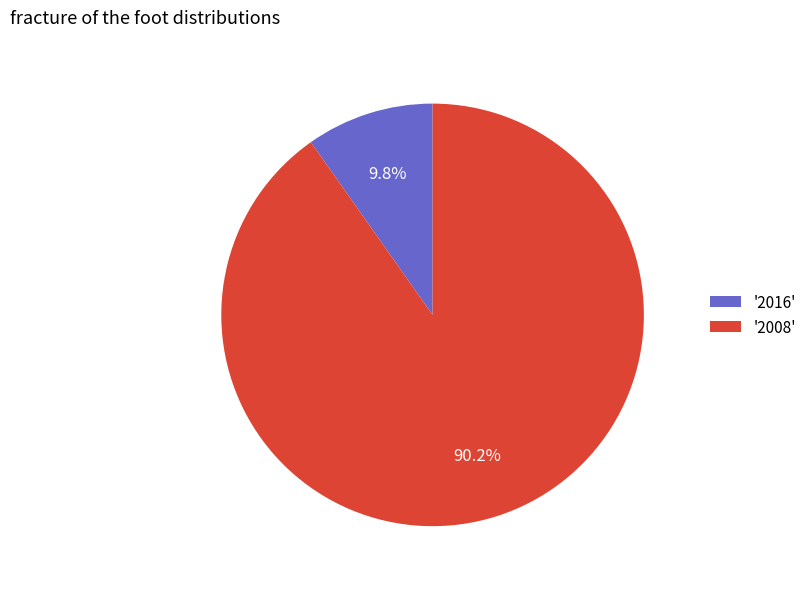

To the nearest percent, what is the difference between the largest and smallest slice percentages?

80%